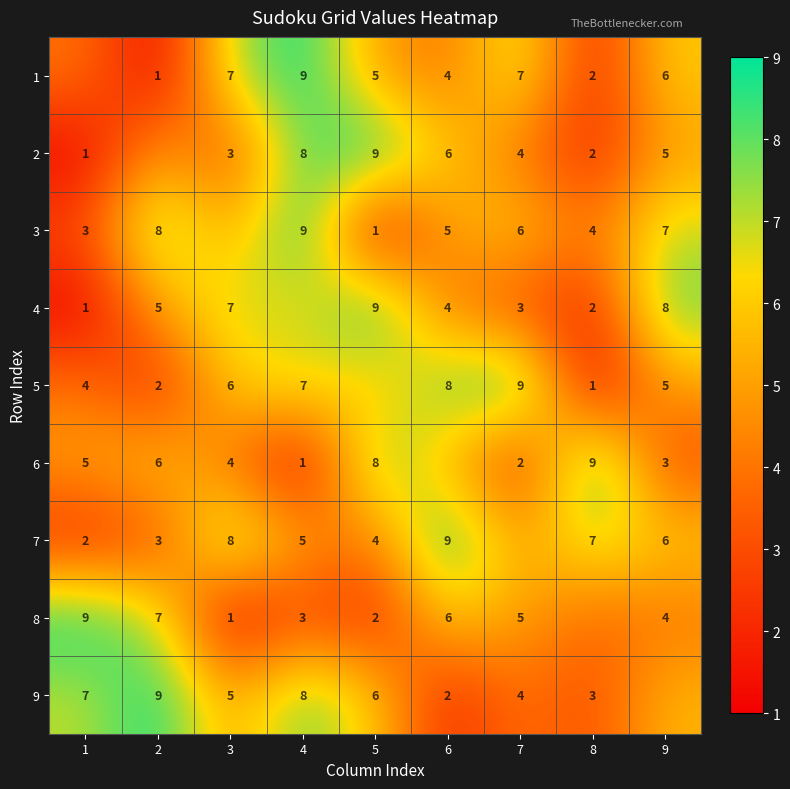

Is the value of 3 at 1 greater than the value of 9 at 5?

No